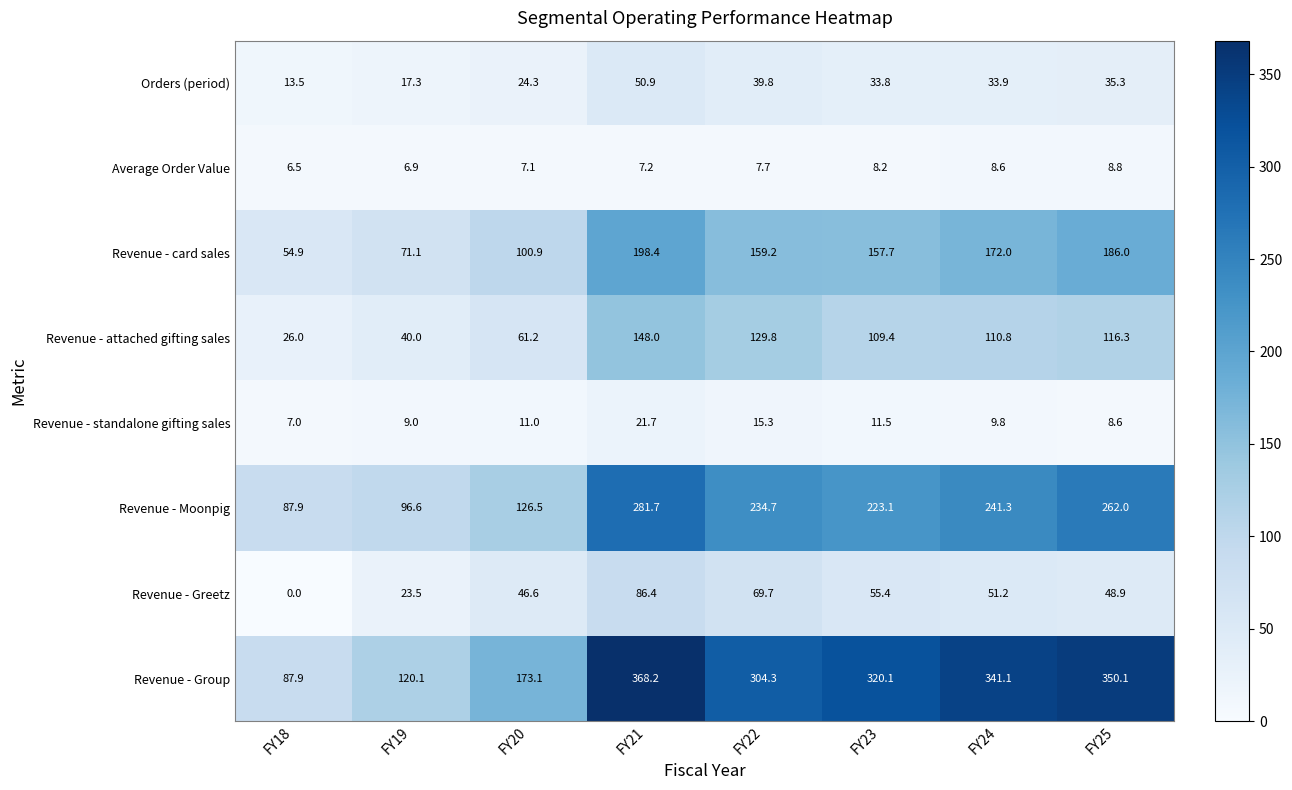

The Revenue - Group series shows 120.1 at FY19. True or false?

True